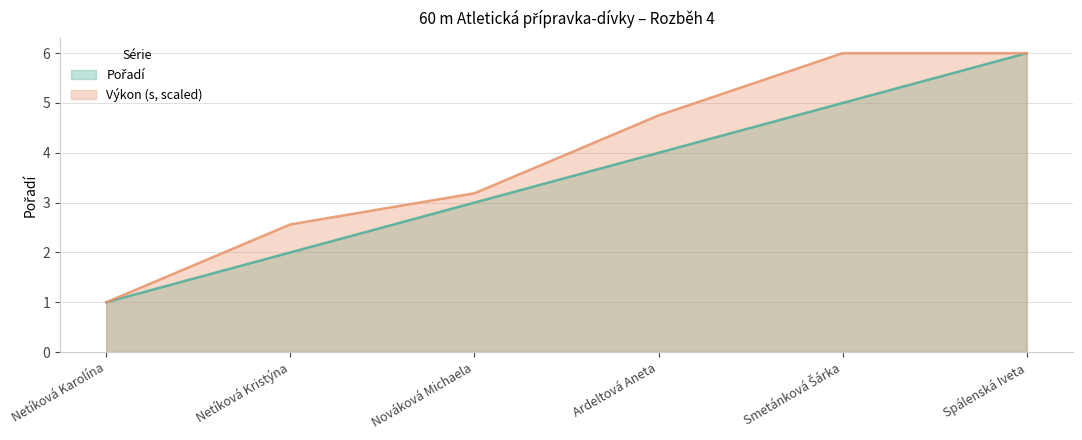

Between Spálenská Iveta and Ardeltová Aneta, which is larger?

Spálenská Iveta